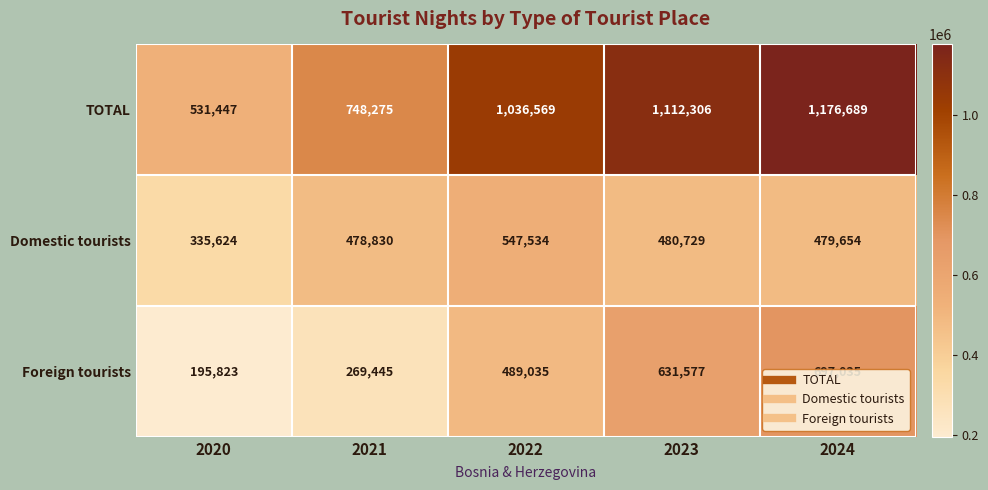

What is the minimum value shown in the chart?

195823